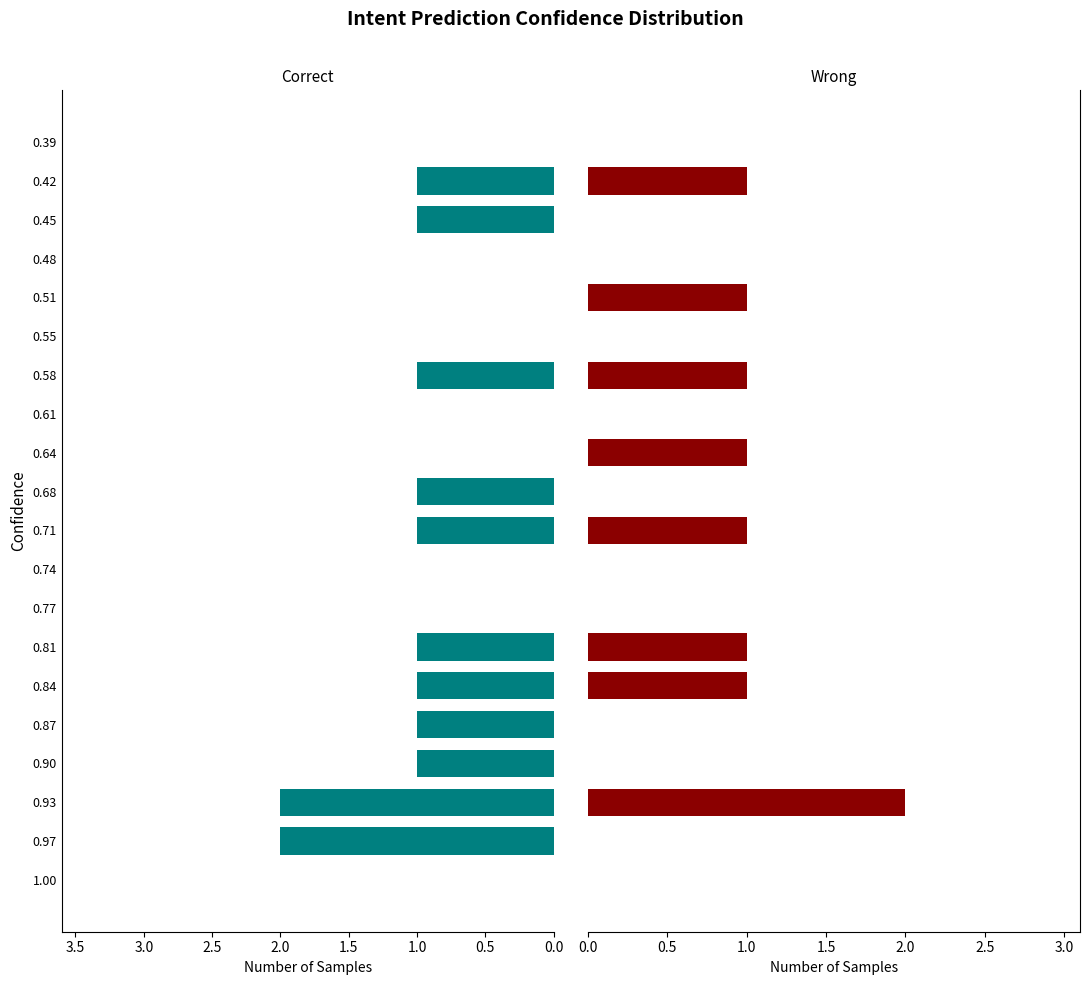

What is the difference between the maximum and minimum values in the Correct series?

2